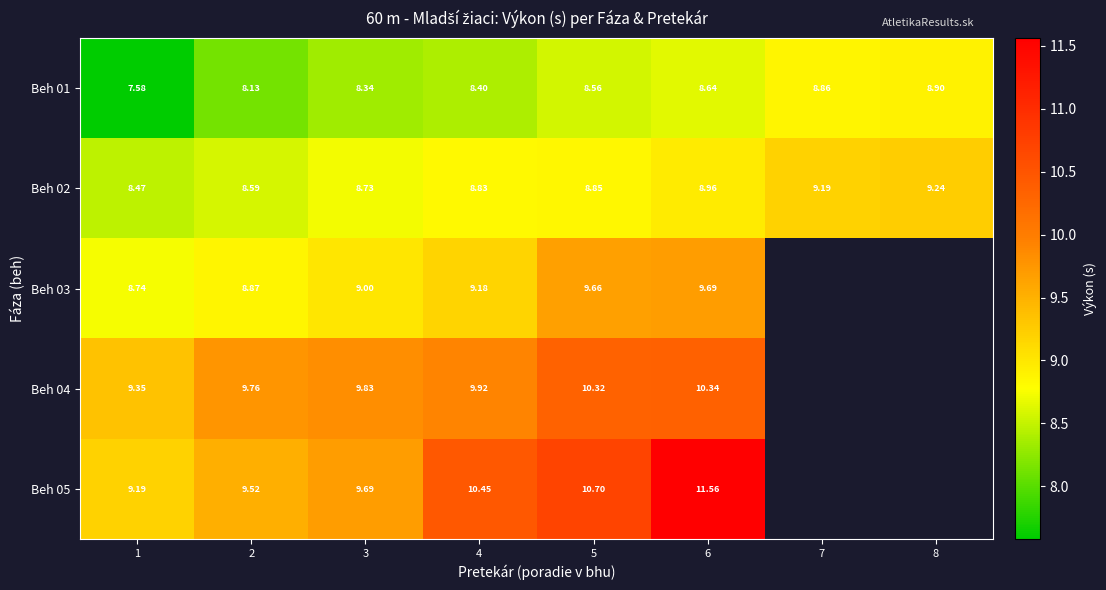

What is the difference between the highest and lowest values at 3?

1.5